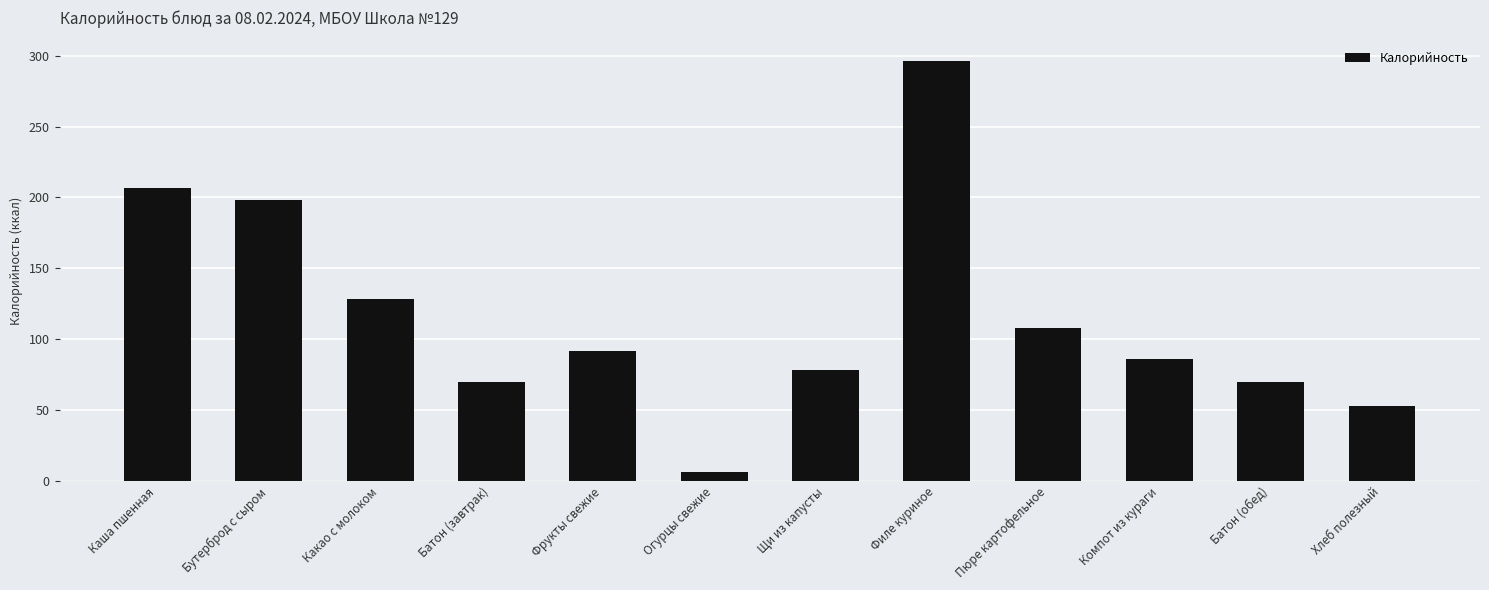

Reading left to right, list all the values displayed in this chart.

Каша пшенная=207	Бутерброд с сыром=198	Какао с молоком=128	Батон (завтрак)=70	Фрукты свежие=92	Огурцы свежие=6	Щи из капусты=78	Филе куриное=296	Пюре картофельное=108	Компот из кураги=86	Батон (обед)=70	Хлеб полезный=53